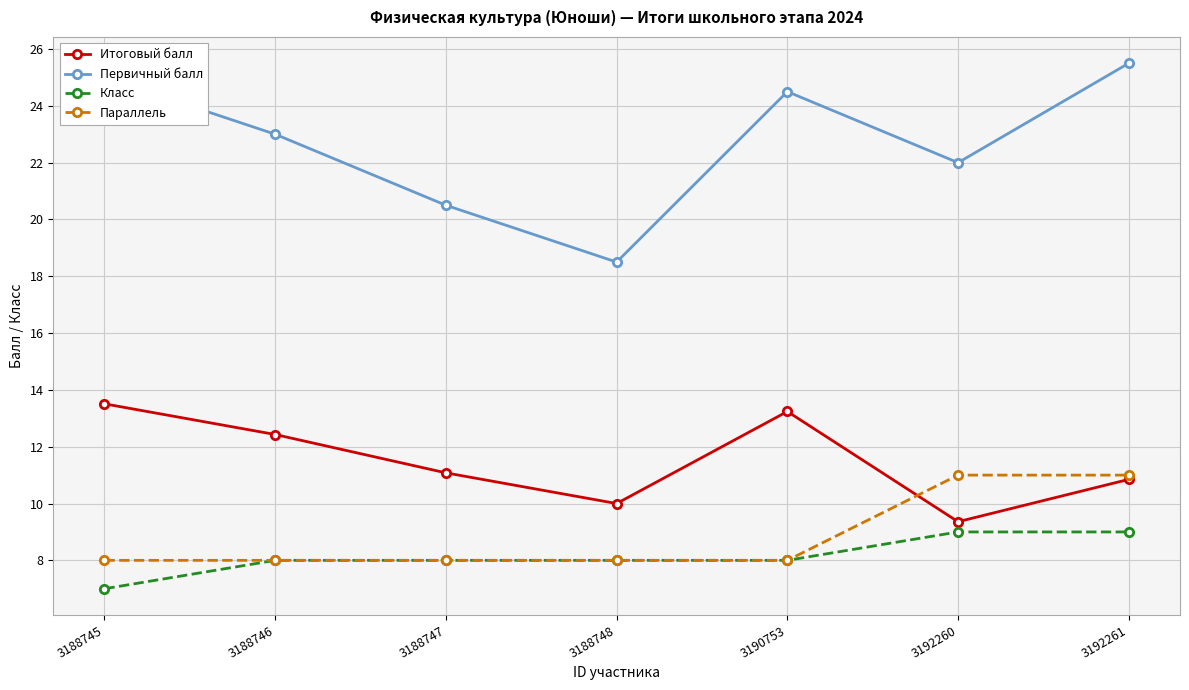

In Итоговый балл, how many points are higher than both neighbors (excluding endpoints)?

1